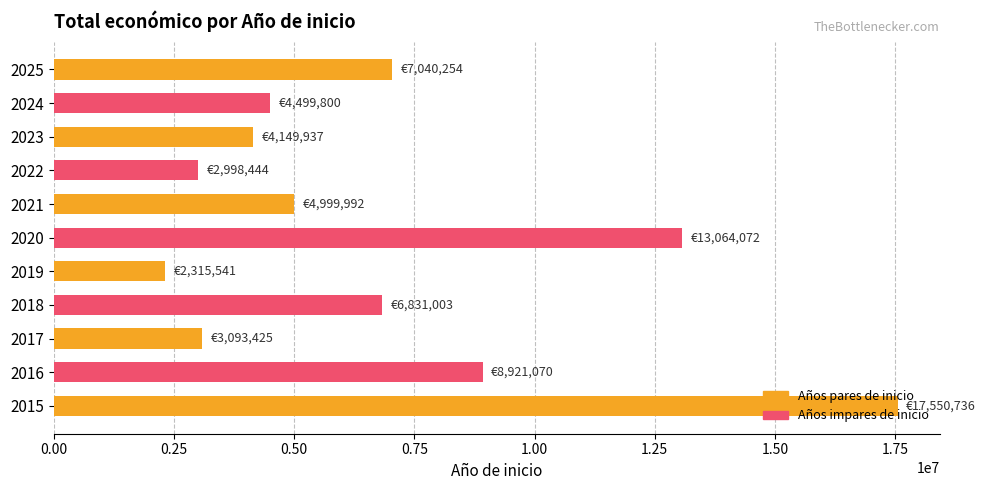

What is the difference between the maximum and minimum values?

15235195